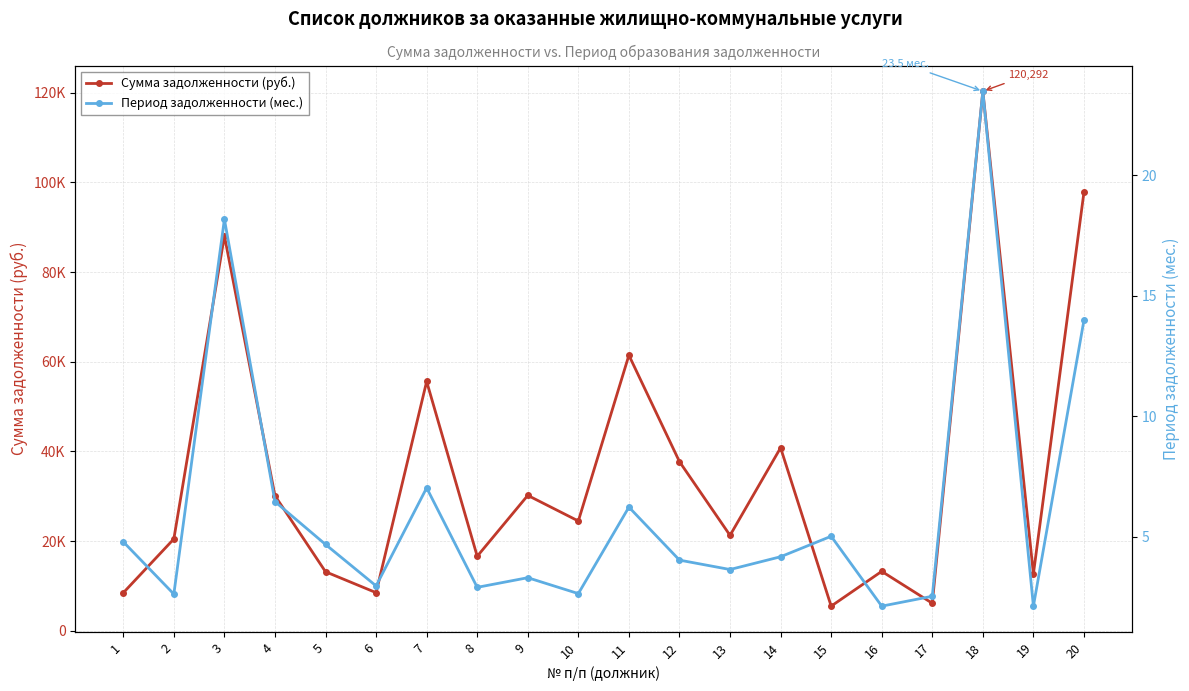

Between 1 and 20, which series saw the biggest shift?

Сумма задолженности (руб.)